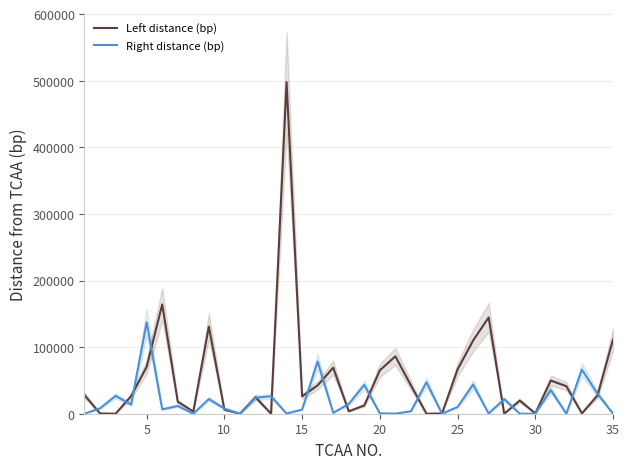

What is the value of the Left distance (bp) point at the 10th from the left?

6083